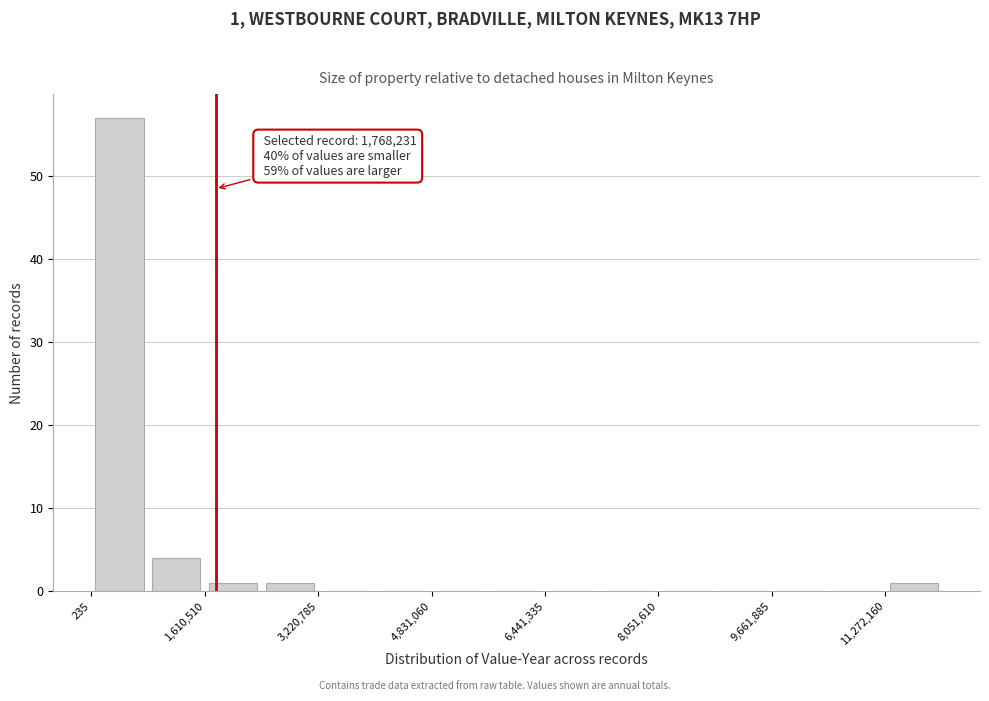

Over which range of the x-axis is the bar tallest?

0 to 800000